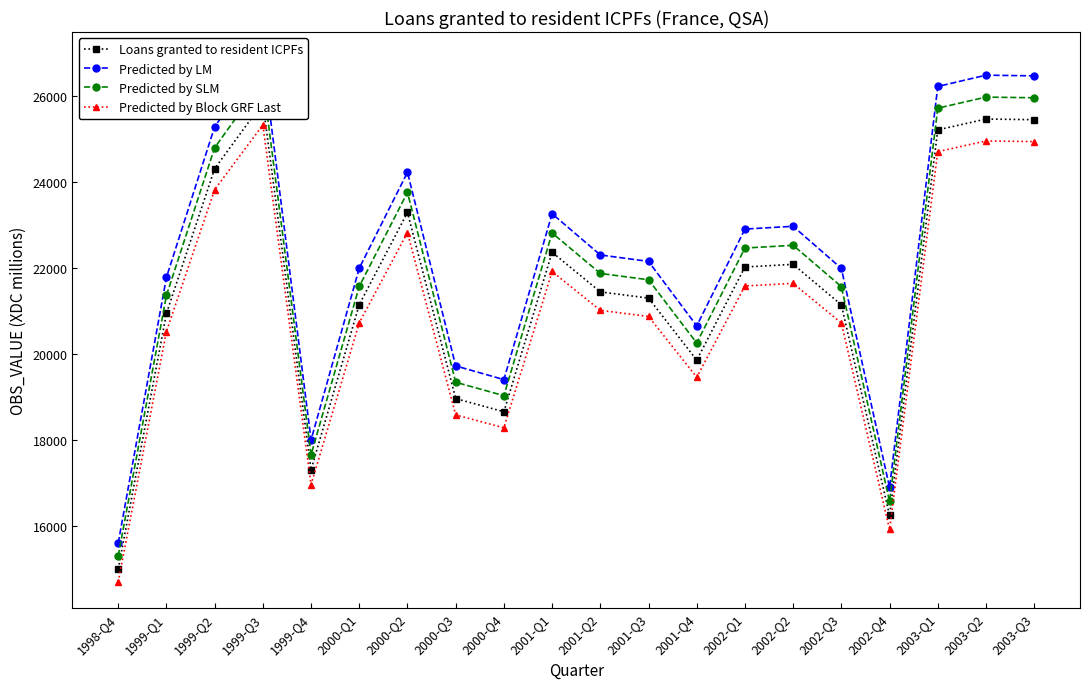

True or false: Predicted by LM and Predicted by Block GRF Last cross at least once.

False